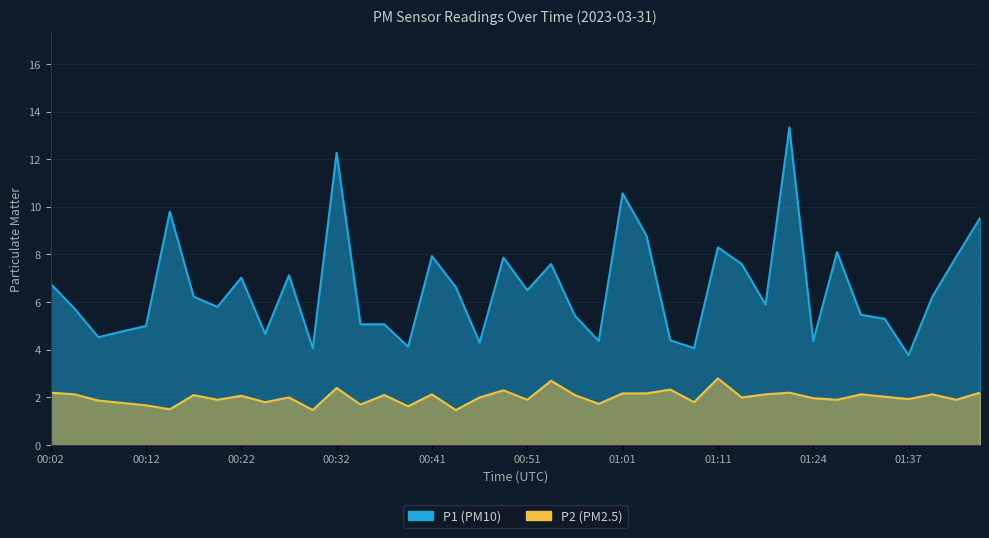

Which series has the widest spread of values?

P1